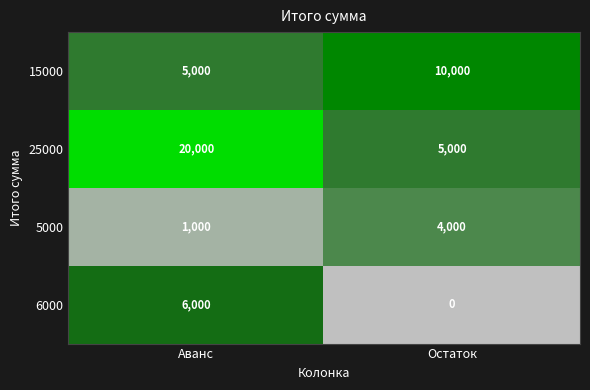

Reading left to right, what are all the values shown in this chart?

15000: 5000	10000
25000: 20000	5000
5000: 1000	4000
6000: 6000	0